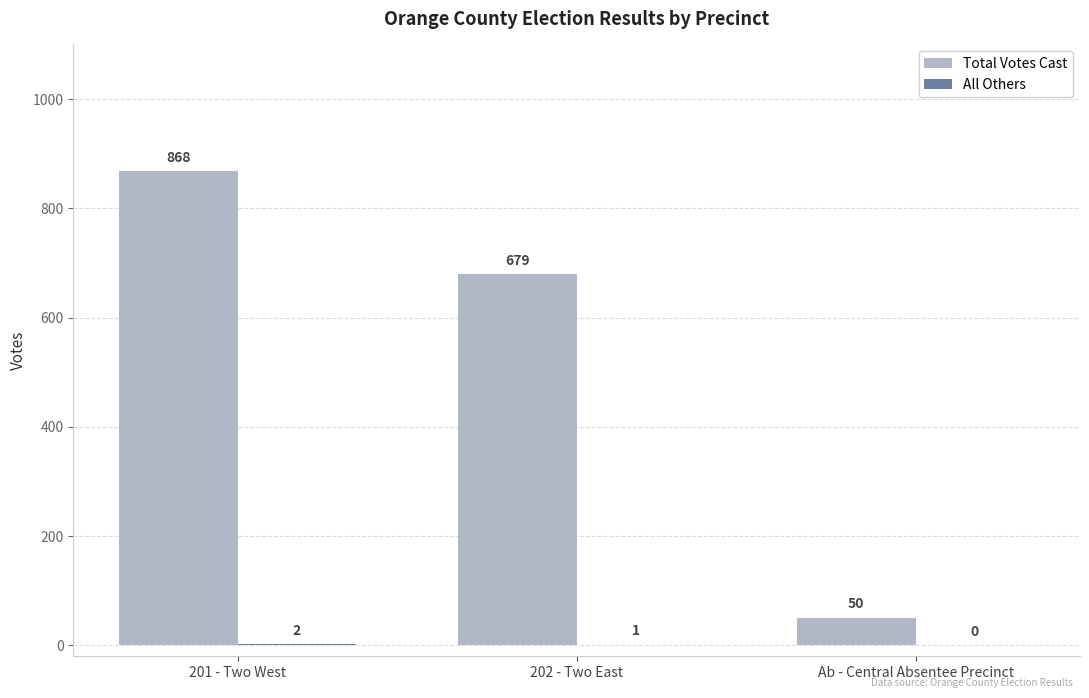

How many data points does each series have?

3